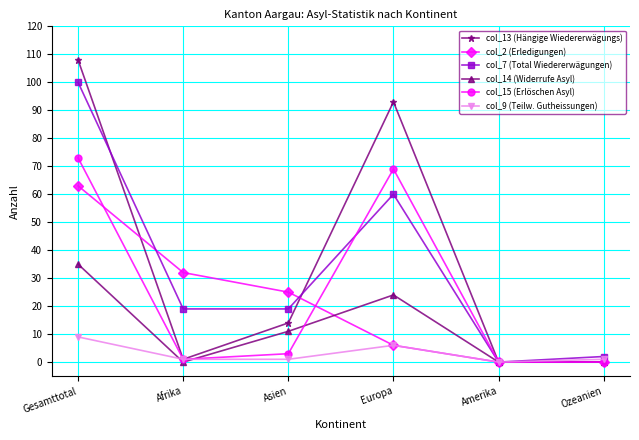

The col_15 (Erlöschen Asyl) series shows 3 at Asien. True or false?

True